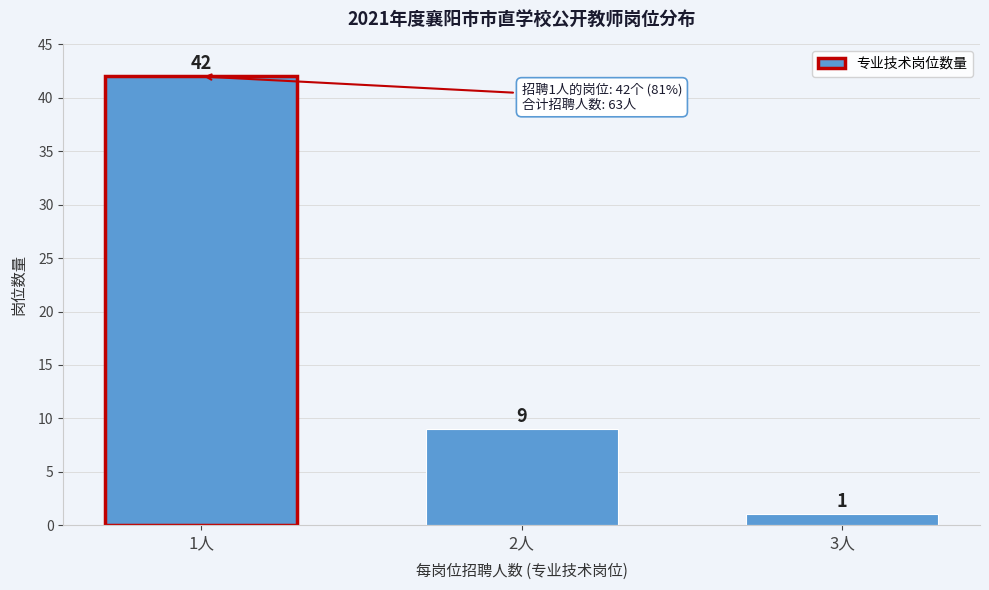

Reading left to right, extract all data points from this chart.

1人=42	2人=9	3人=1